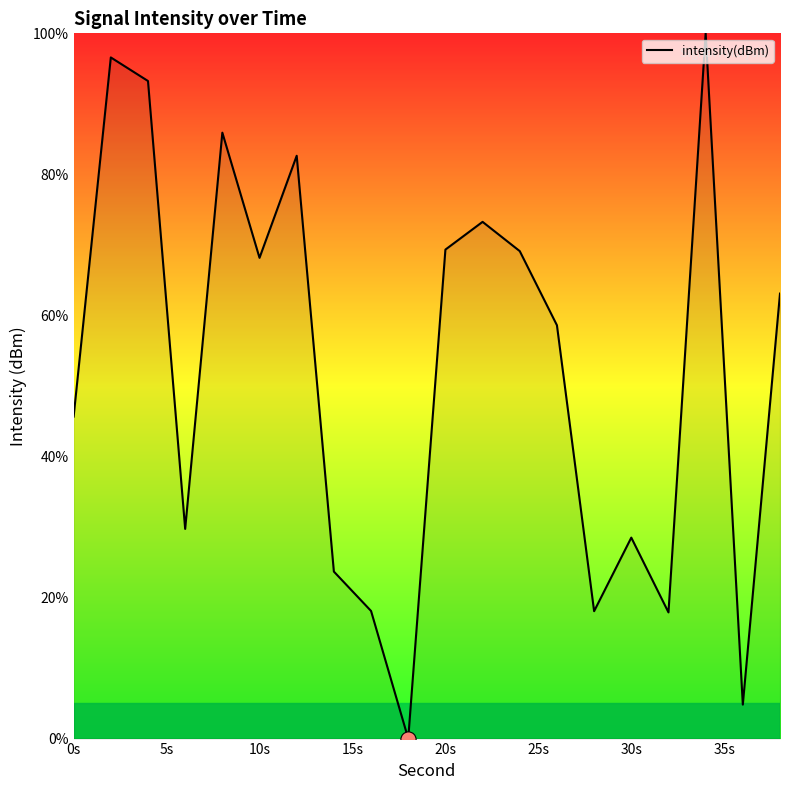

What is the greatest value displayed?

100.0